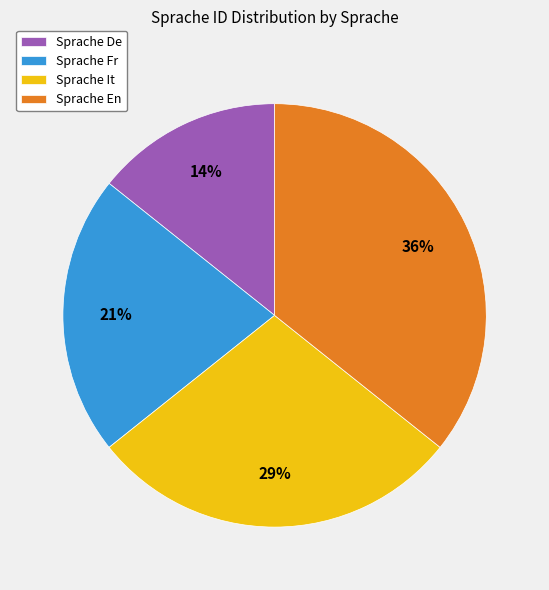

Combined, do Sprache En and Sprache Fr account for over 50%?

Yes